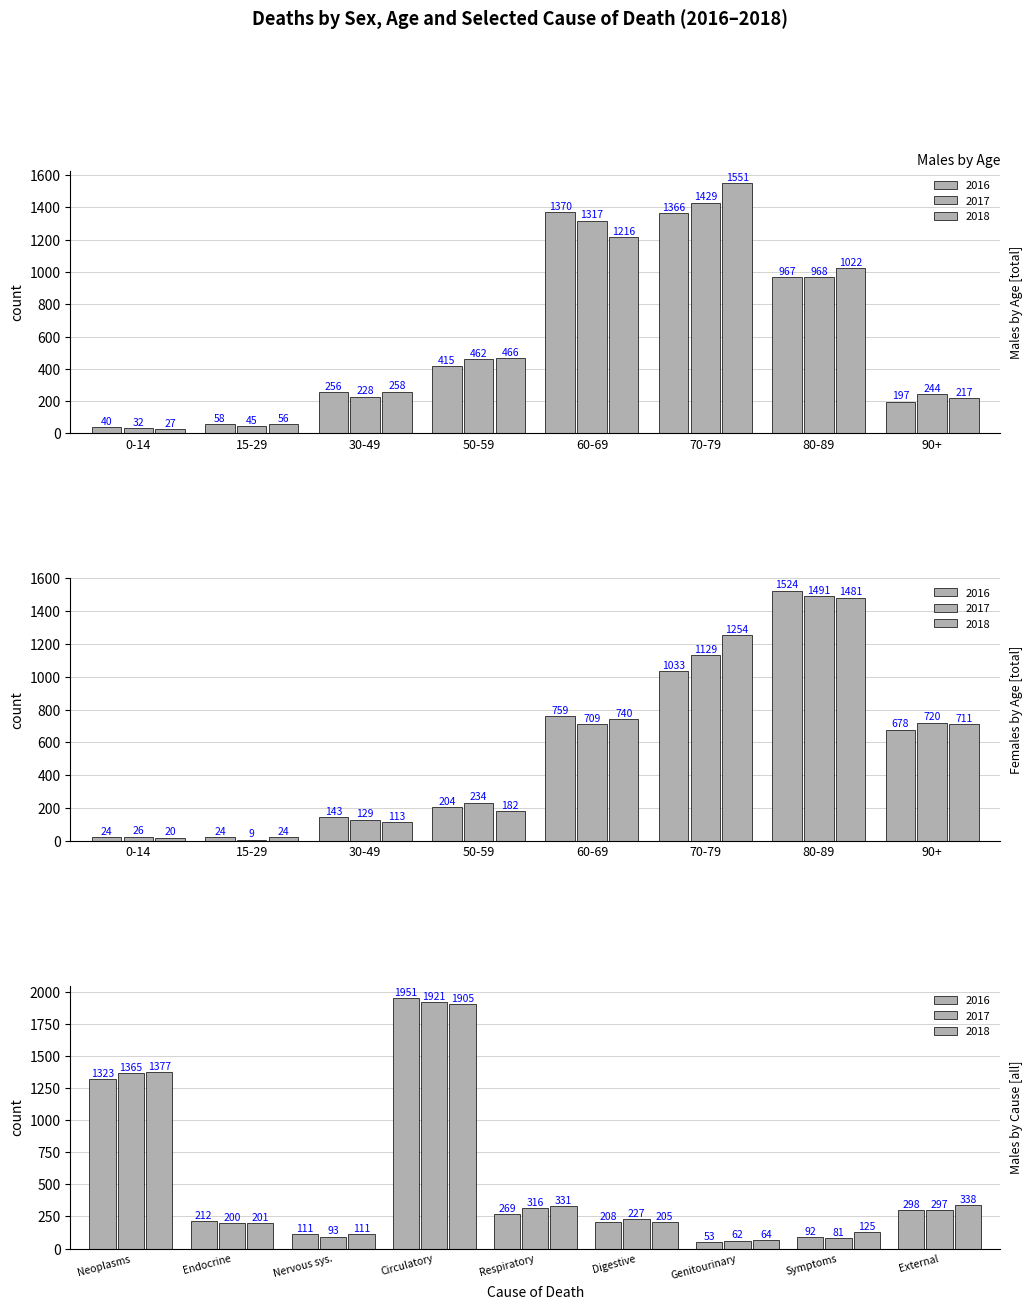

What is the highest value of the Males 2016 series?

1370